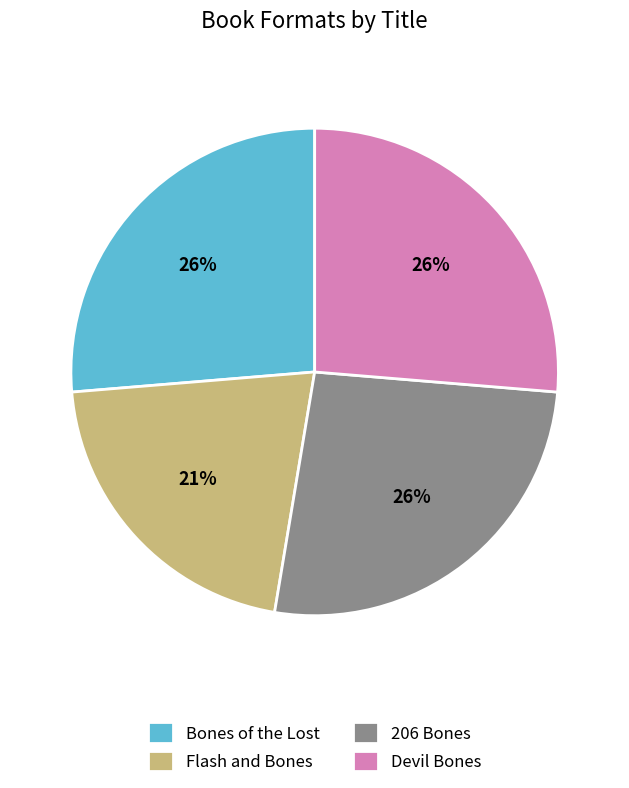

Count the number of slices in the pie.

4